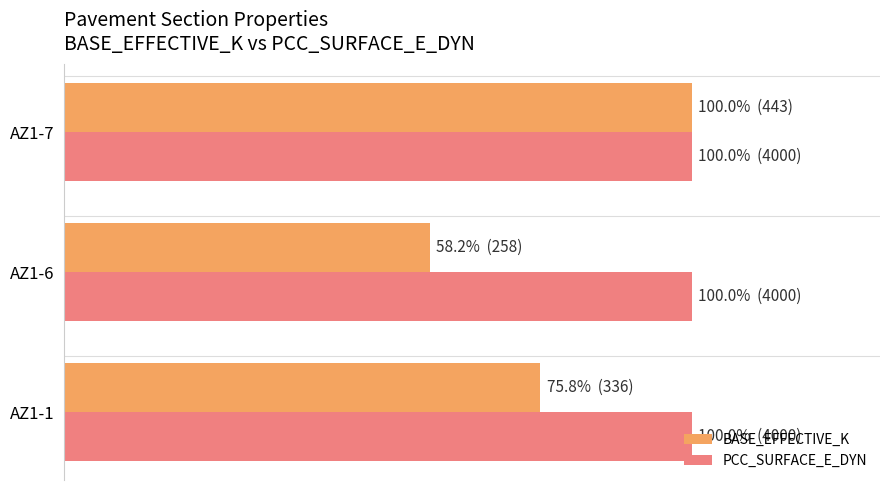

Rank the series by their average value, from lowest to highest.

BASE_EFFECTIVE_K, PCC_SURFACE_E_DYN